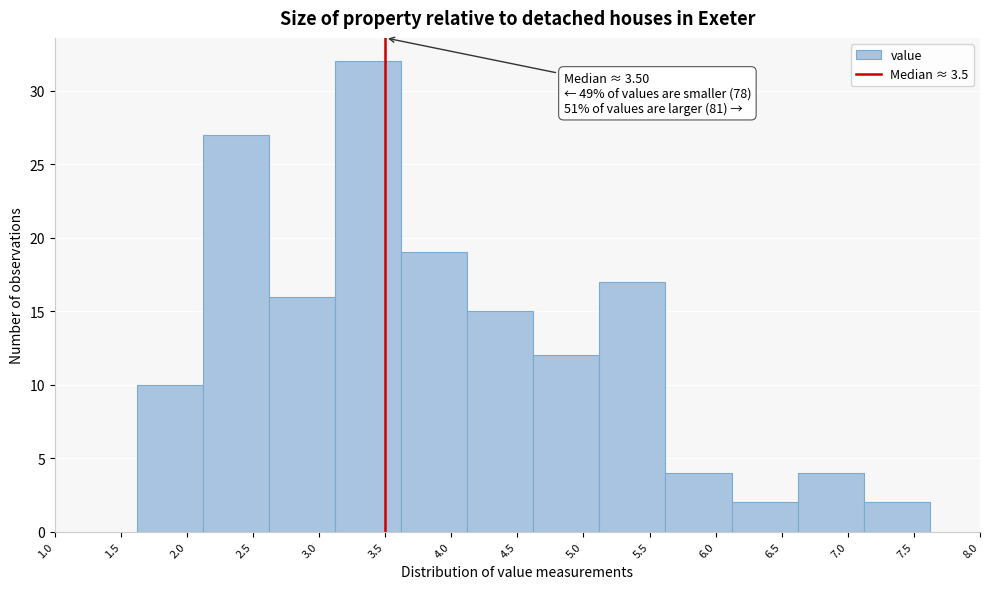

Which range on the x-axis has the tallest bar?

3.12 to 3.62